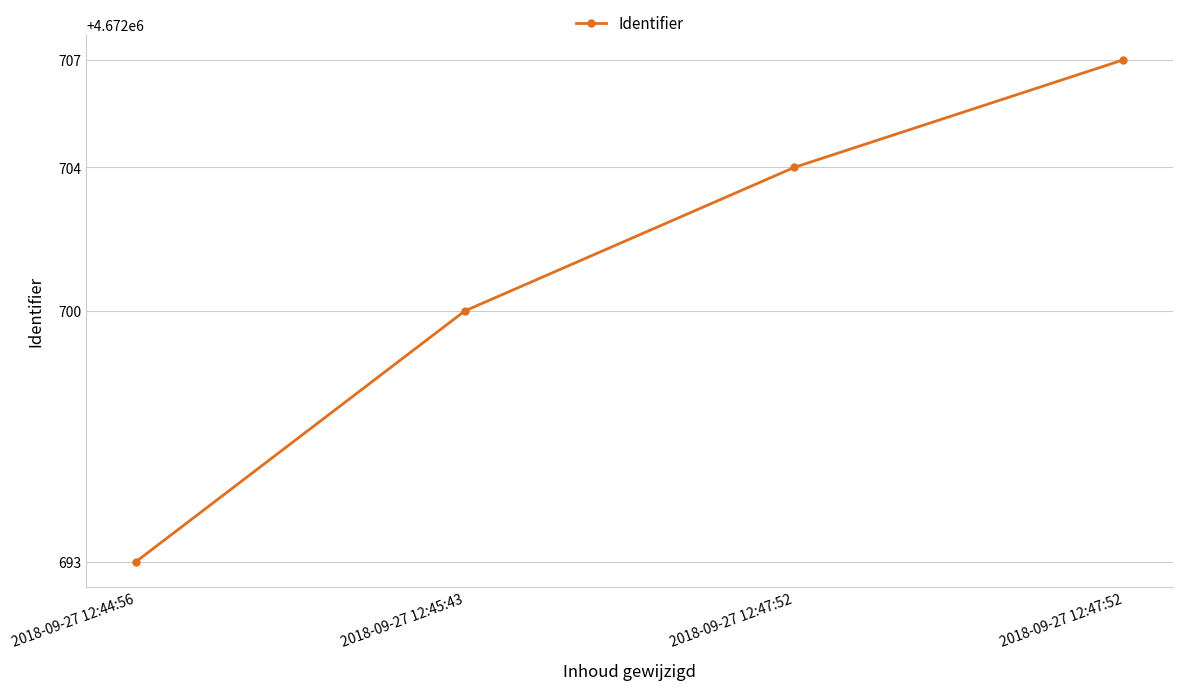

Reading left to right, extract all data points from this chart.

2018-09-27 12:44:56=4672693	2018-09-27 12:45:43=4672700	2018-09-27 12:47:52=4672704	2018-09-27 12:47:52=4672707